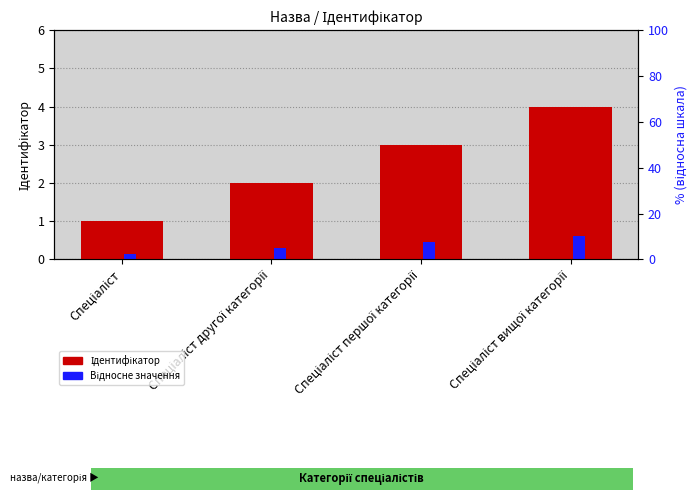

At which label is Ідентифікатор closest to 2?

Спеціаліст другої категорії